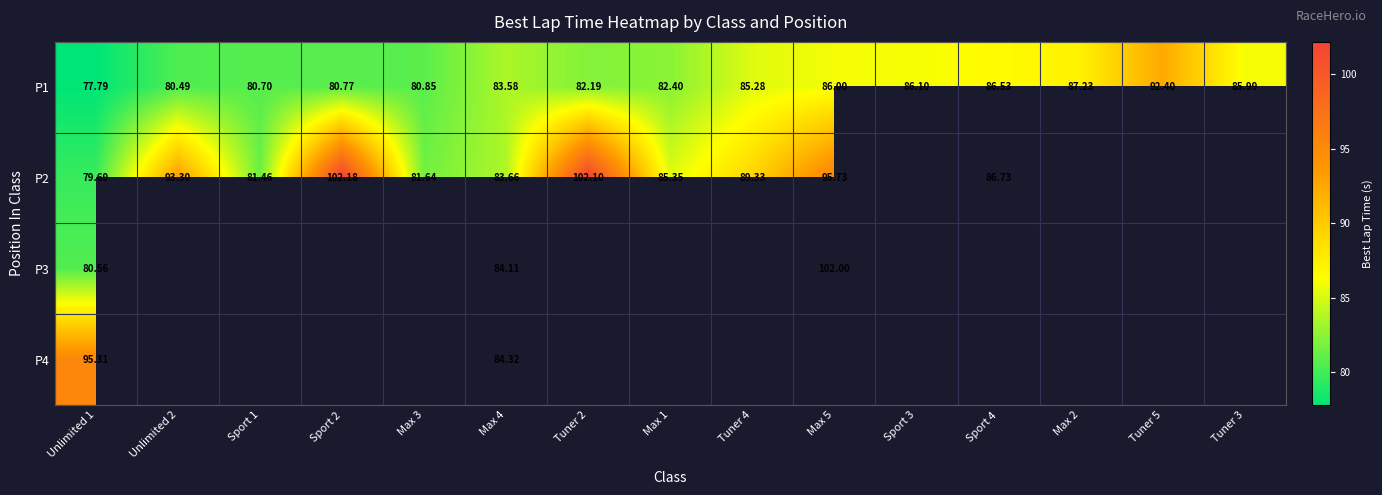

How many data points in P1 are less than 83?

7